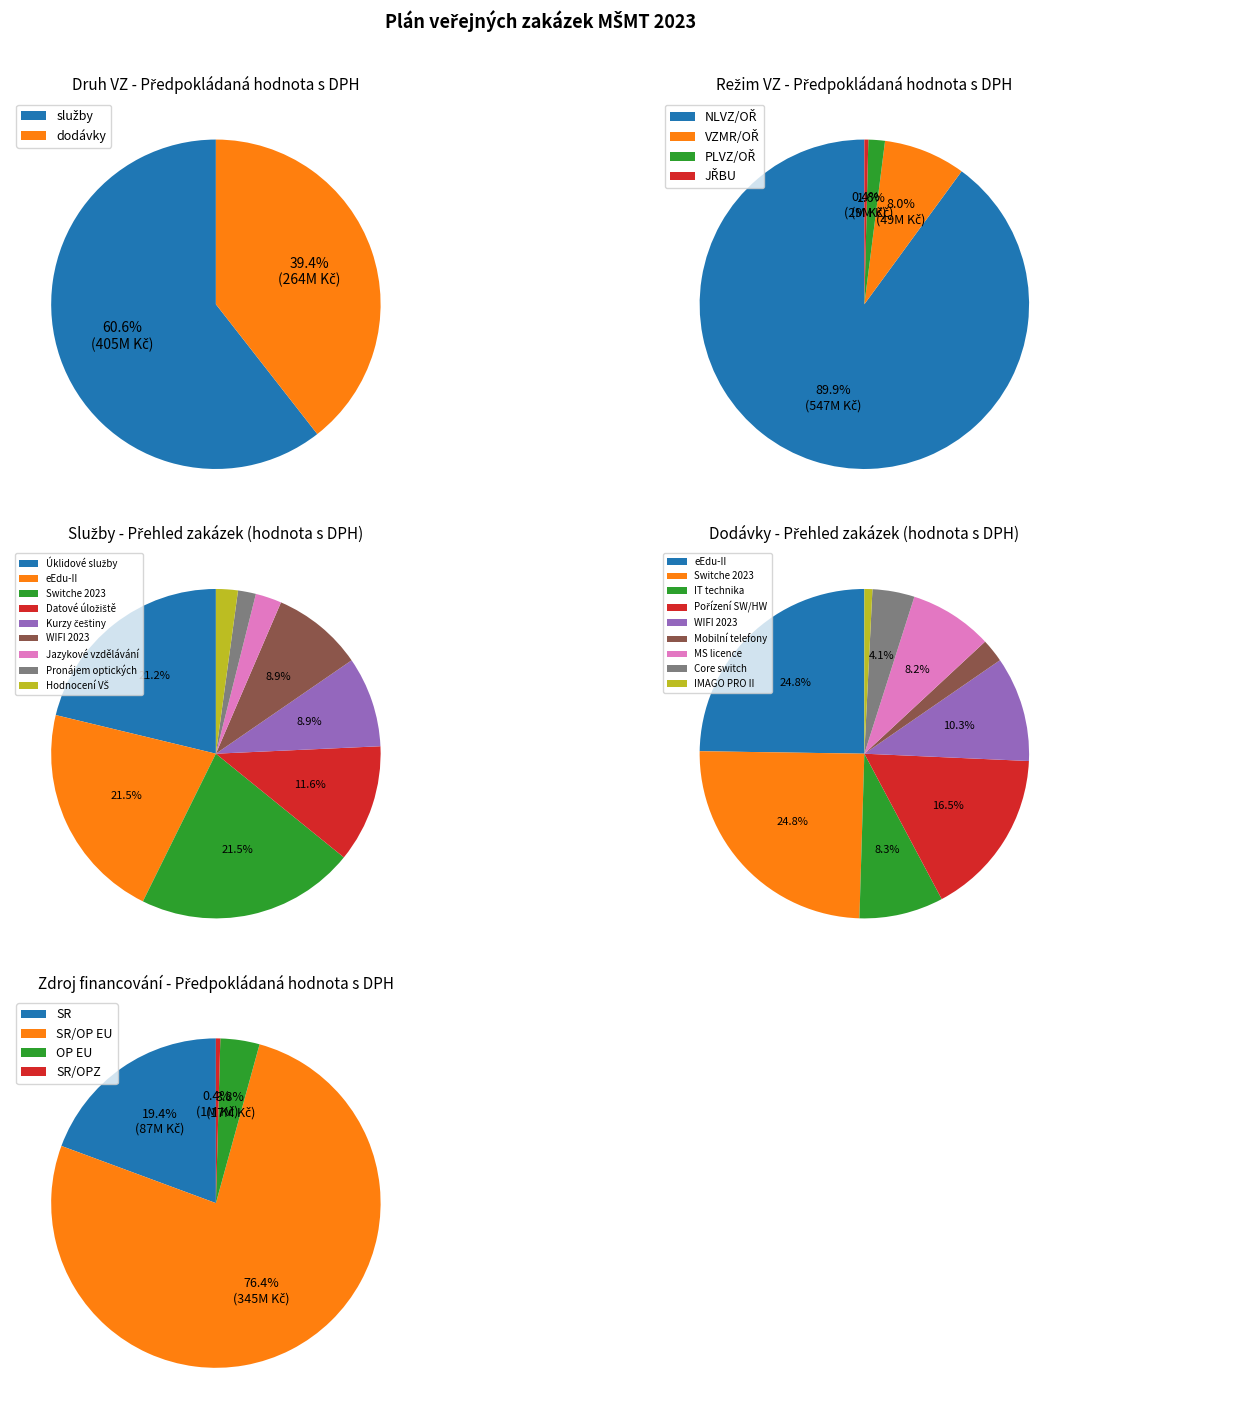

Does dodávky account for over 50% of the chart?

No